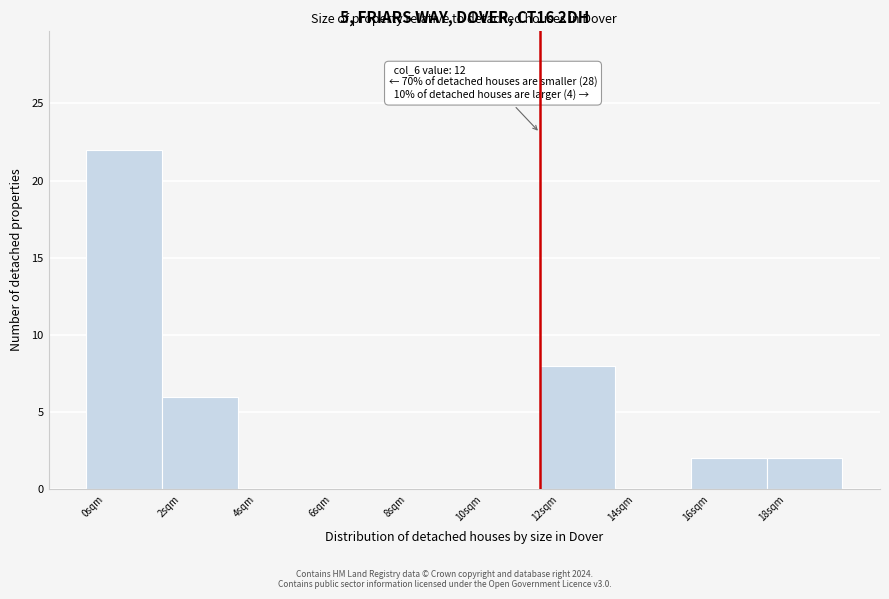

Reading right to left, what are all the values shown in this chart?

18sqm=2	16sqm=2	14sqm=0	12sqm=8	10sqm=0	8sqm=0	6sqm=0	4sqm=0	2sqm=6	0sqm=22